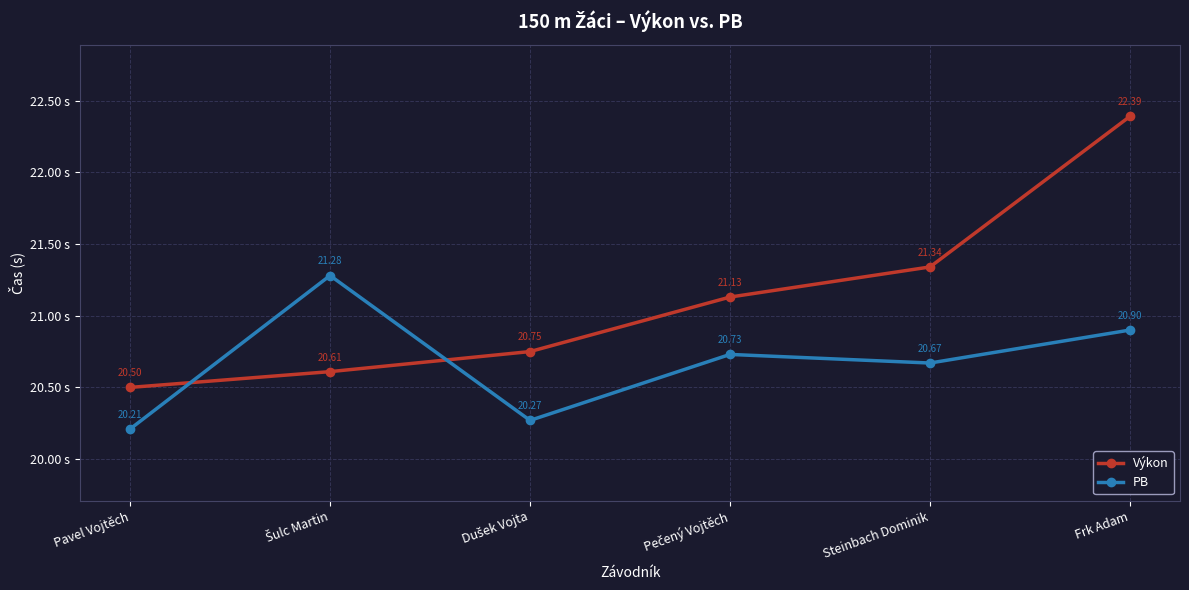

Which series has the largest total across all categories?

Výkon